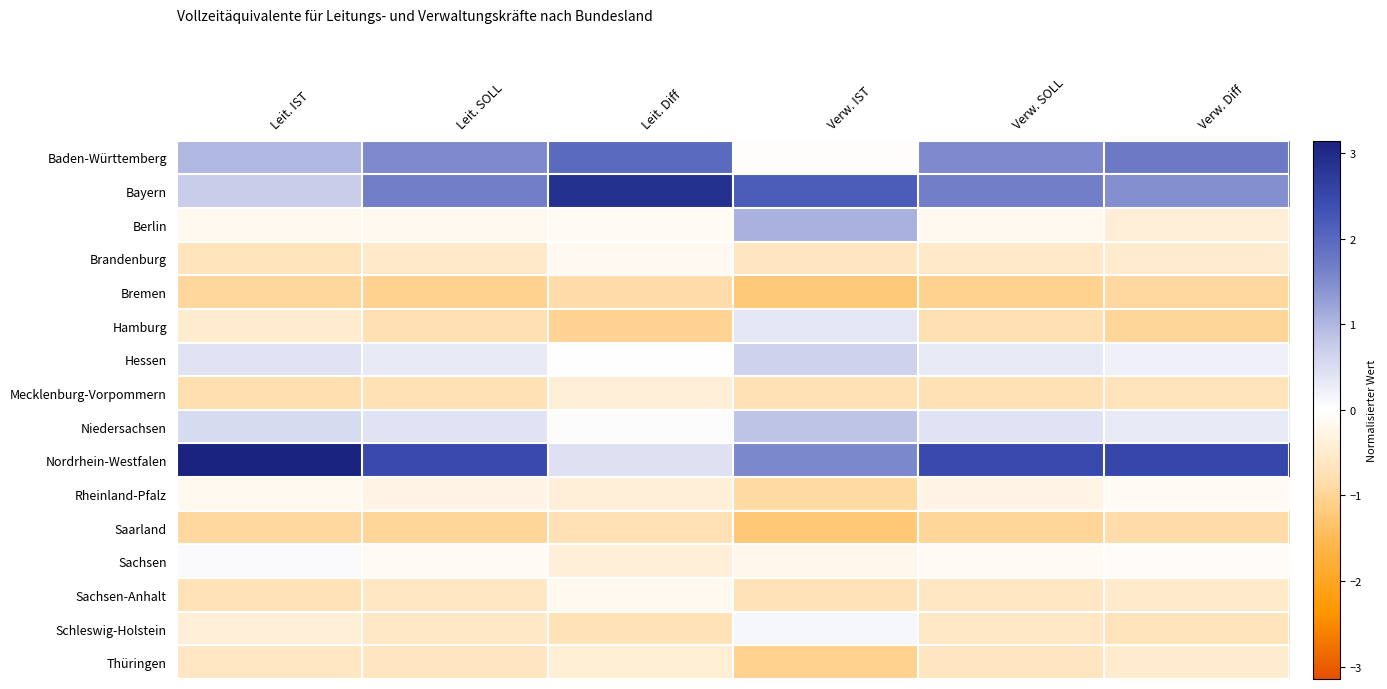

What is the smallest value displayed?

-1.2